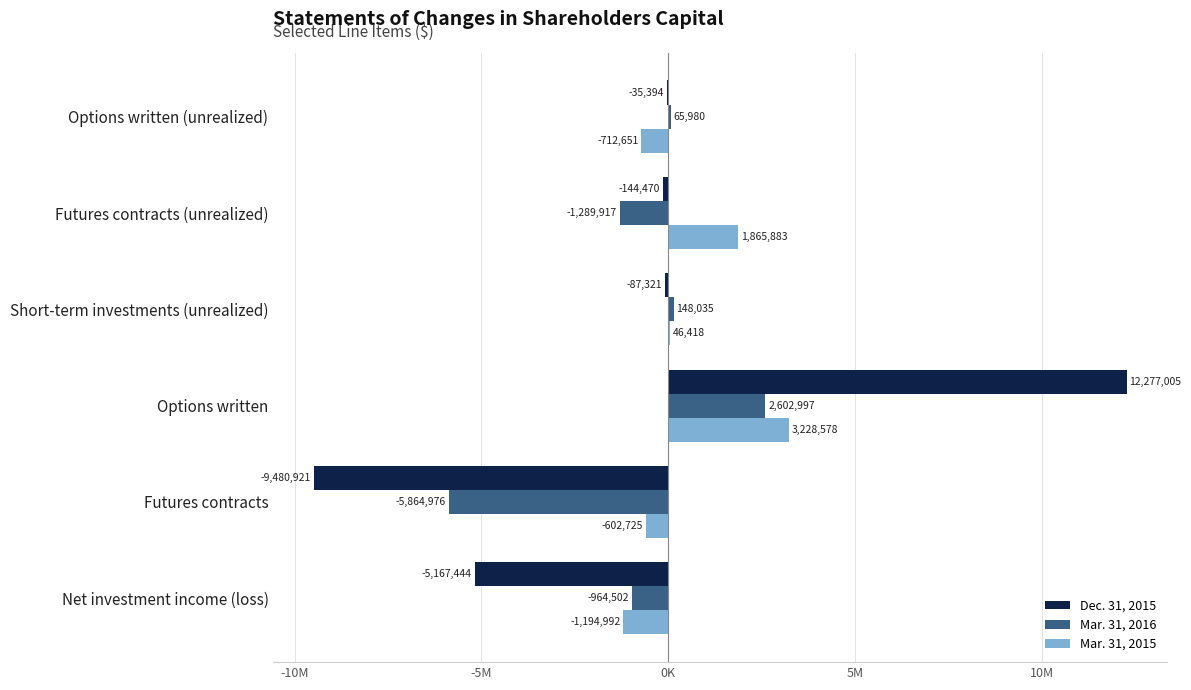

What are all the series names shown in the legend?

Dec. 31, 2015, Mar. 31, 2016, Mar. 31, 2015